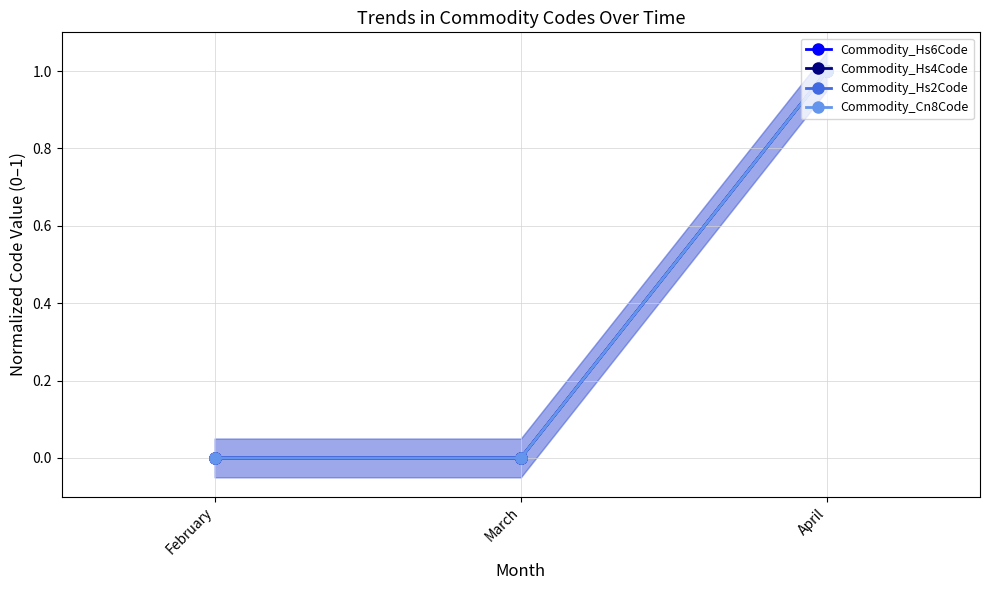

How many categories are shown in the chart?

3